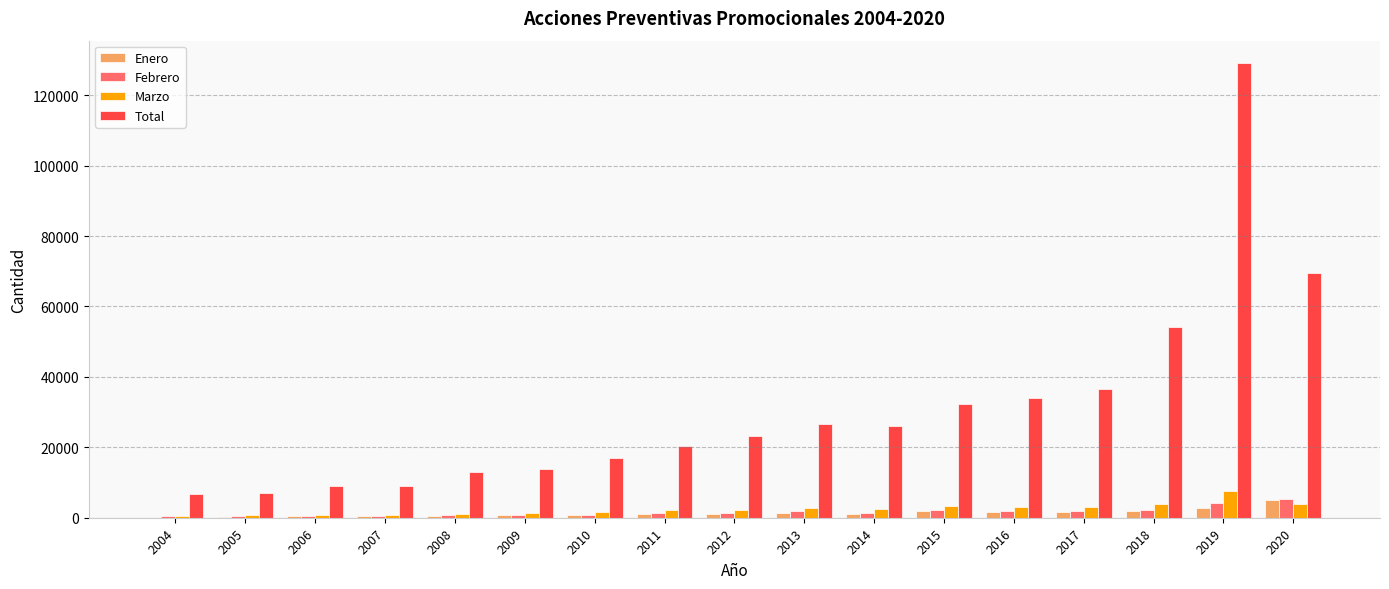

Are the bars horizontal?

No